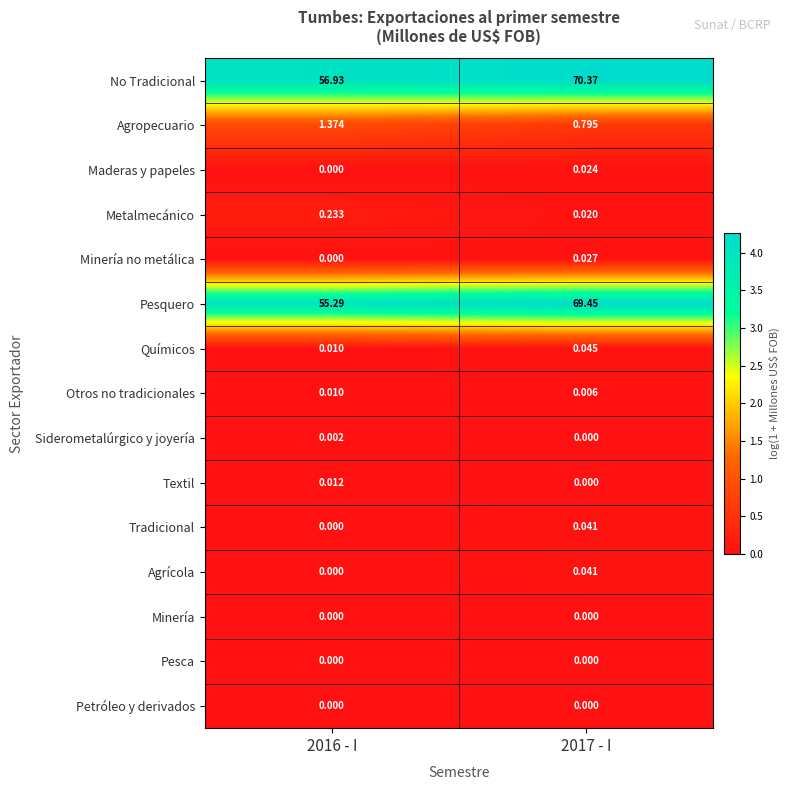

Which series has the largest total across all categories?

No Tradicional